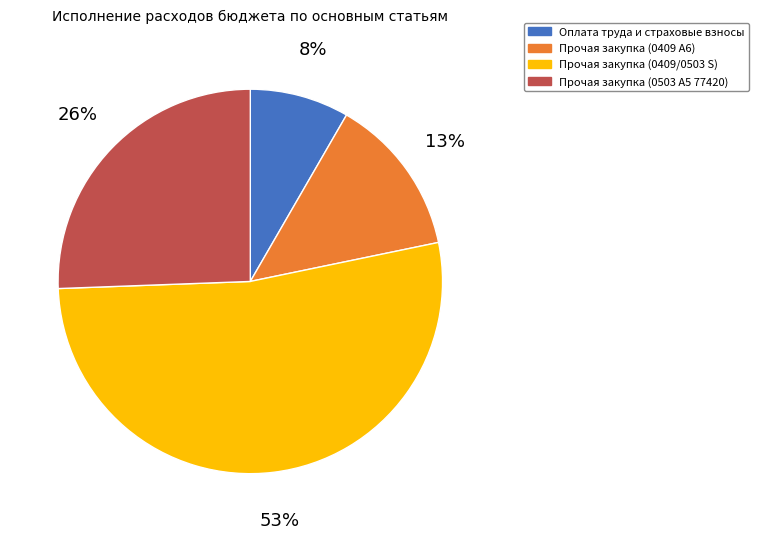

Is it true that Прочая закупка (0503 A5 77420) is 31% of the pie?

False